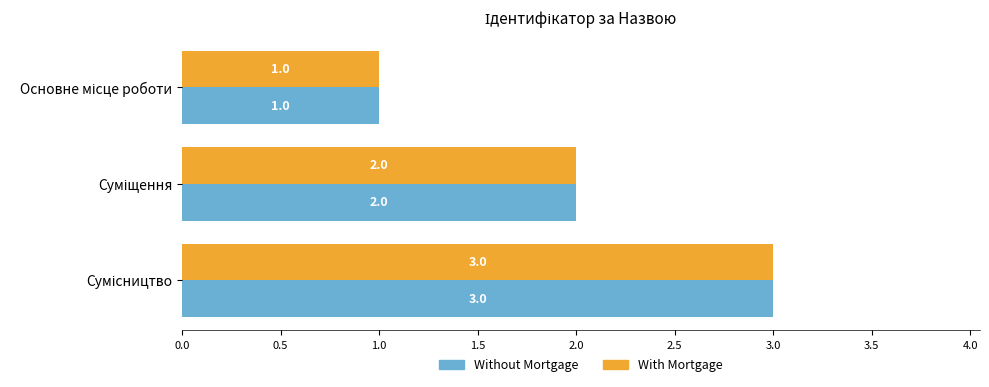

Count the Without Mortgage values in the range 1 to 3.

3